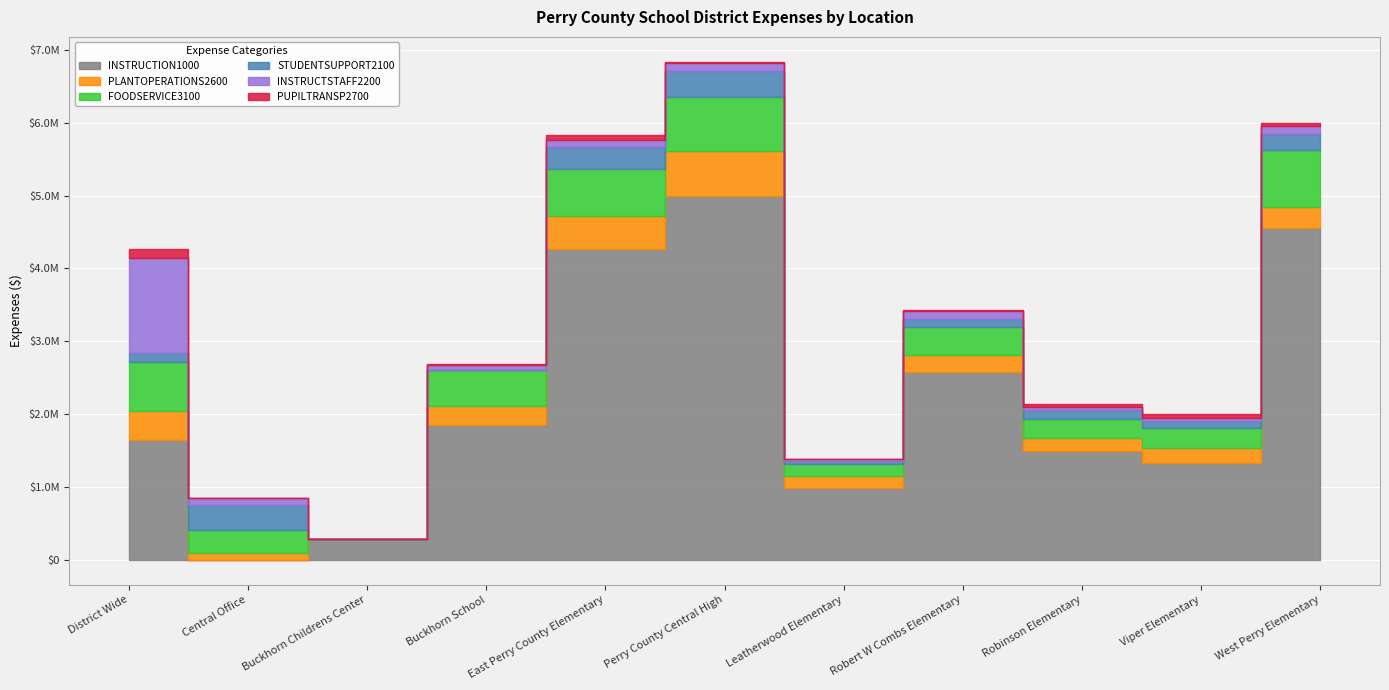

Is it true that INSTRUCTSTAFF2200 equals 43274.4 at Viper Elementary?

True